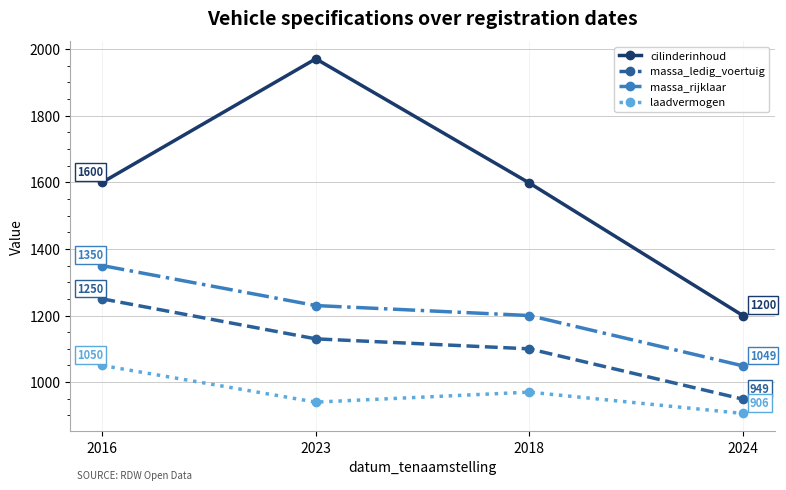

Rank the series by their maximum value, from highest to lowest.

cilinderinhoud, massa_rijklaar, massa_ledig_voertuig, laadvermogen